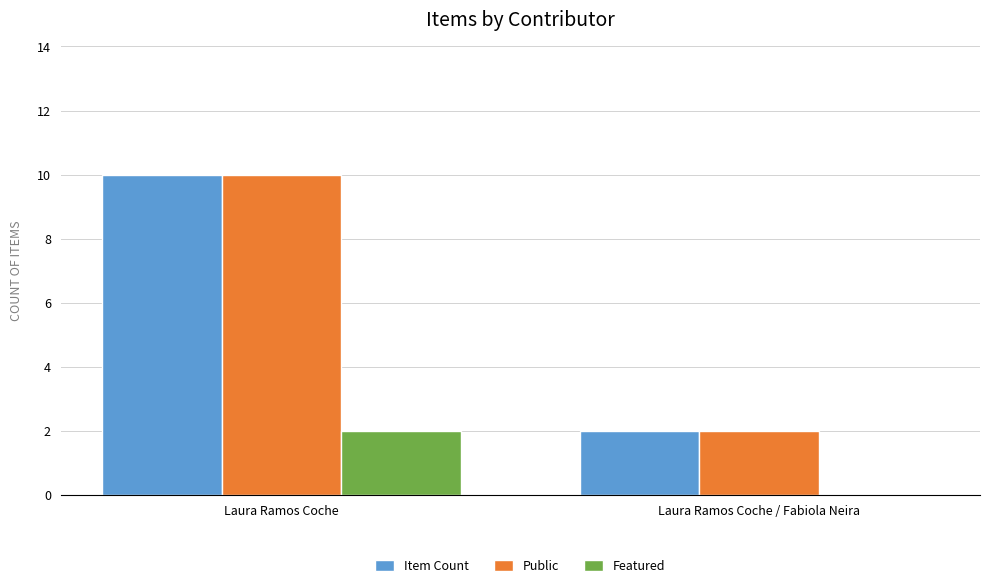

Reading left to right, transcribe all the data shown in this chart.

Item Count: 10	2
Public: 10	2
Featured: 2	0